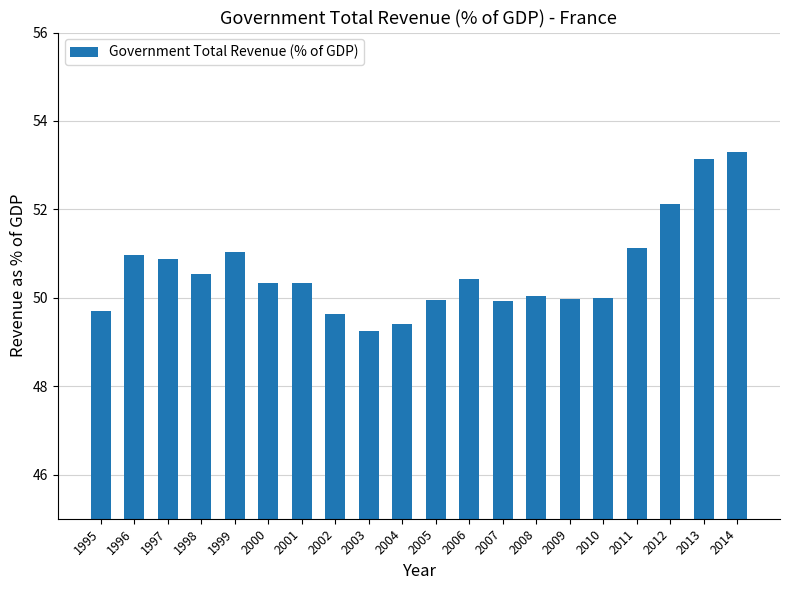

What is the value of the 7th bar from the left?

50.3